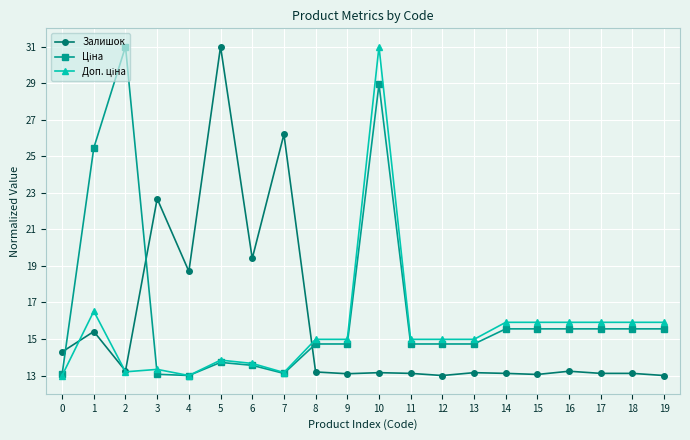

What is the minimum value shown in the chart?

13.0